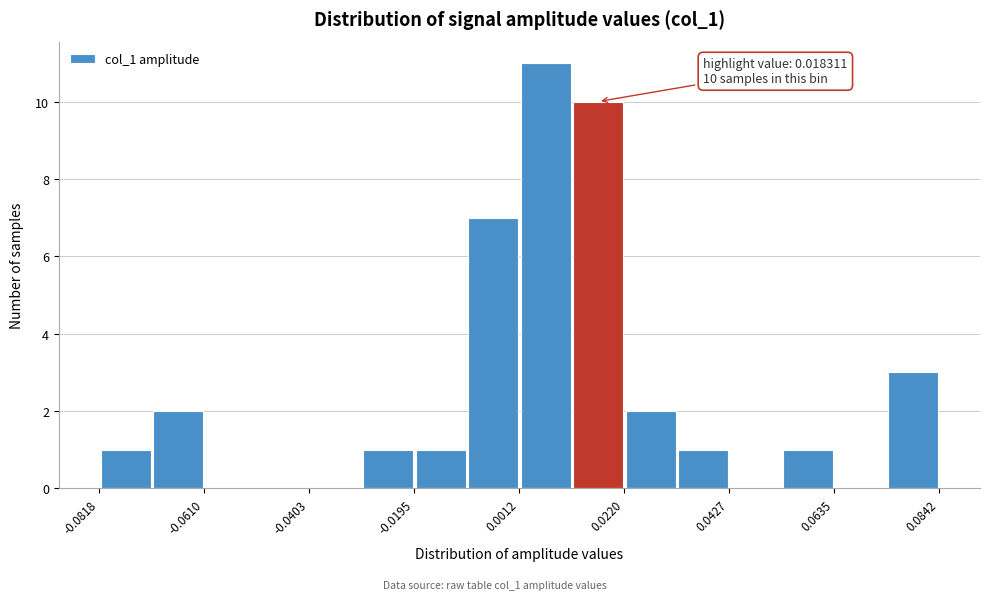

Around what value on the x-axis is the tallest bar? Give the approximate position of its centre, as read against the axis.

0.005